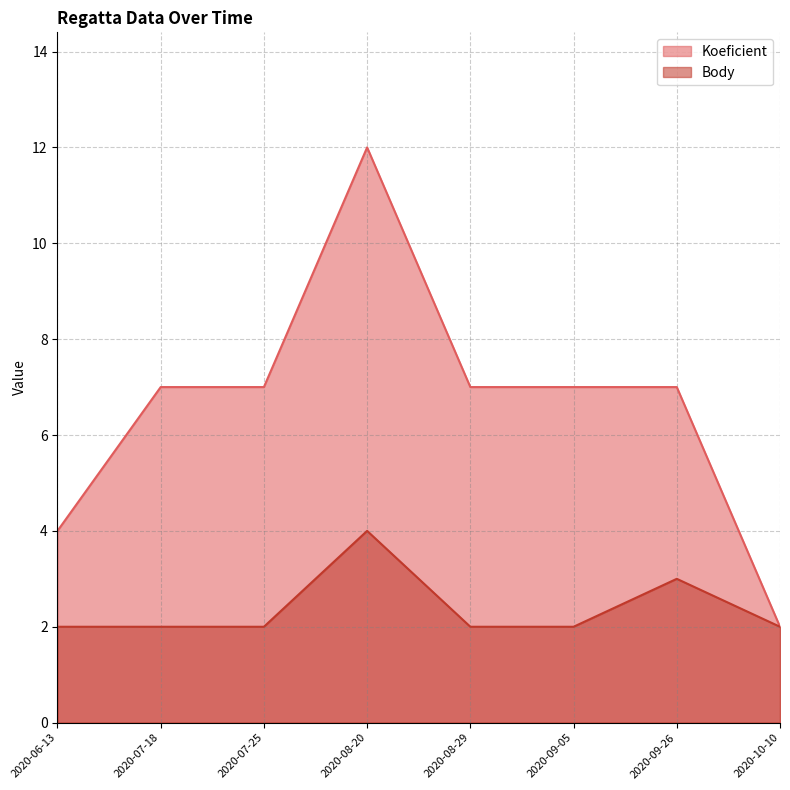

What is the difference between the maximum and minimum values in the Koeficient series?

10